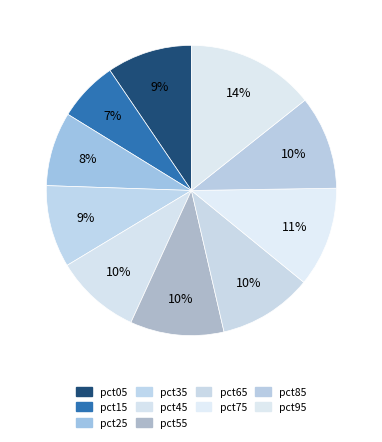

What is the largest slice in the pie chart?

pct95